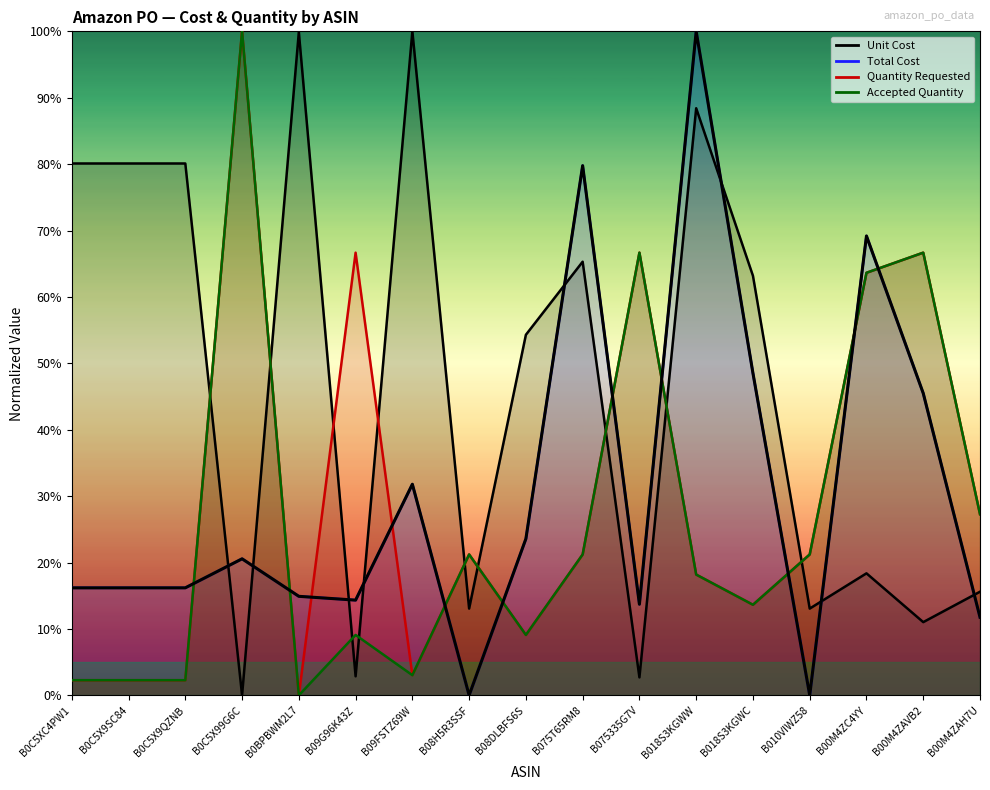

How many values exceed 16?

11